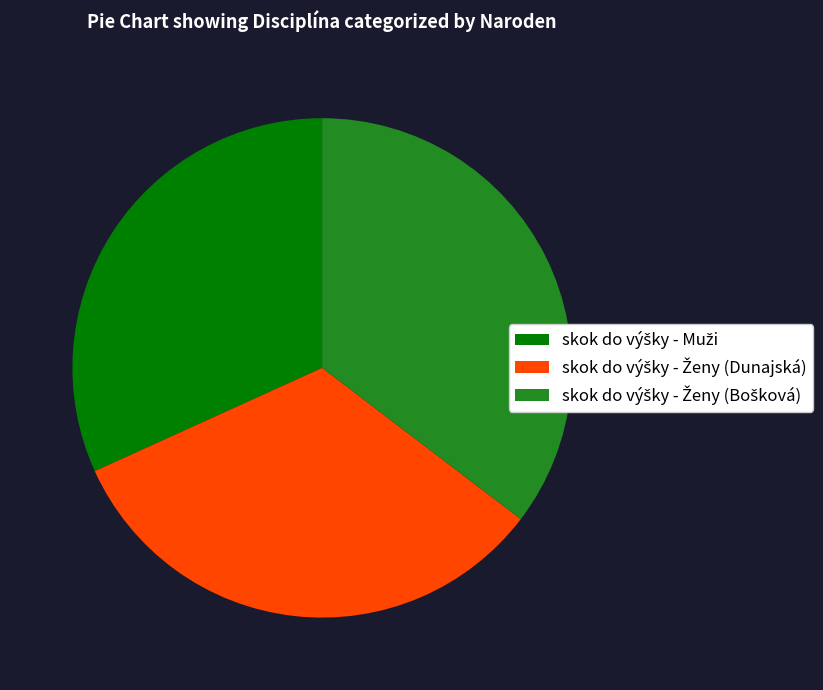

Does any single category account for the majority?

No